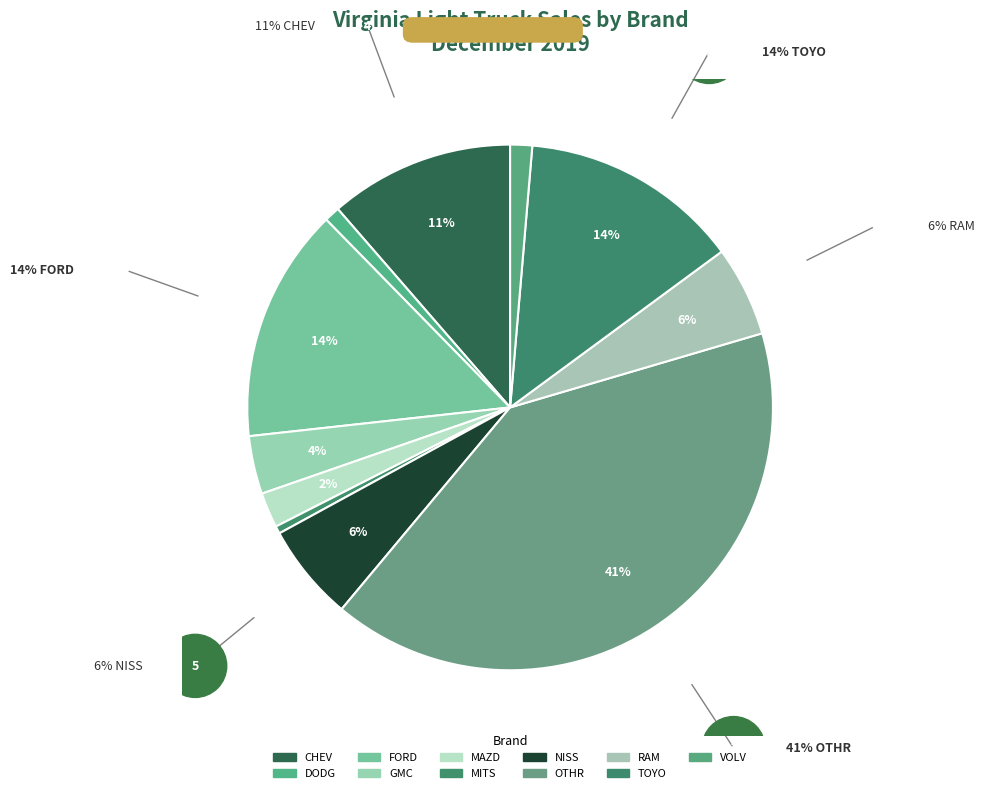

Is NISS the majority of the pie?

No